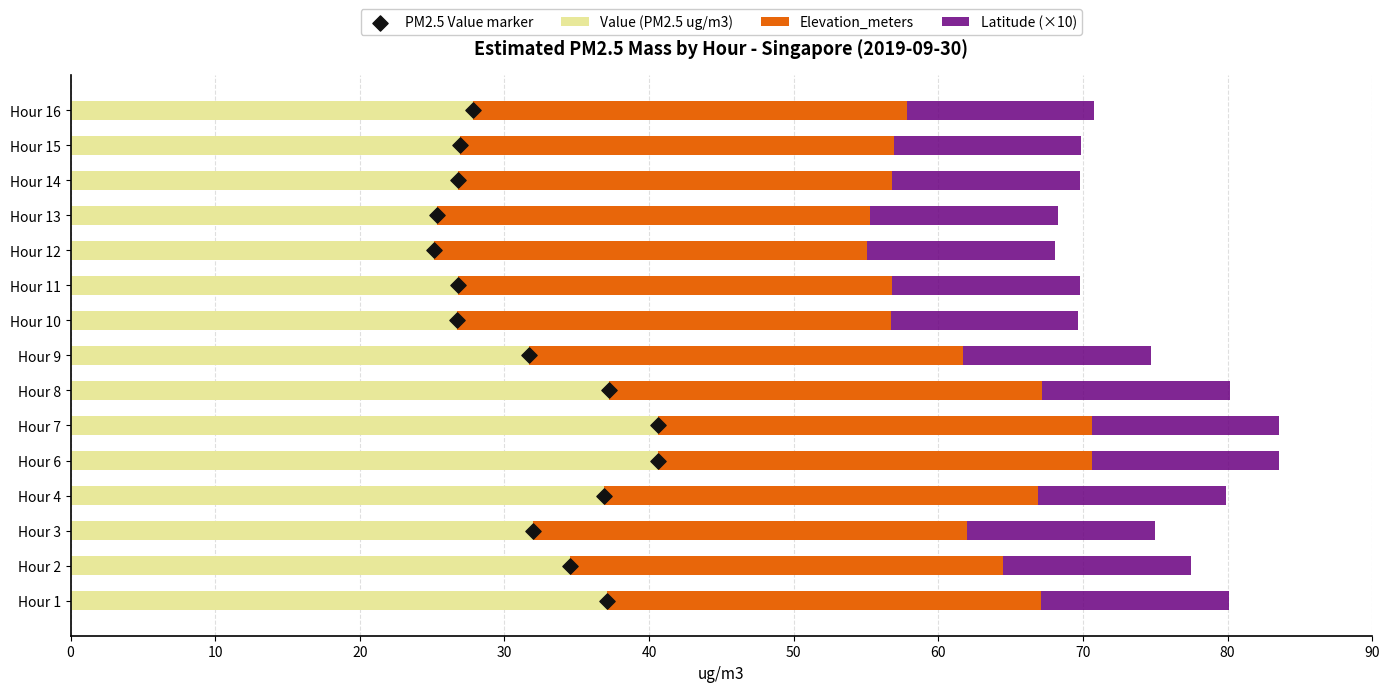

What is the sum of the Value (PM2.5 ug/m3) values at Hour 4 and Hour 6?

77.5